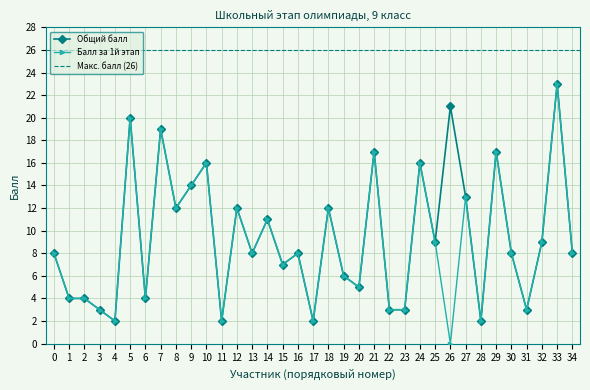

Is it true that Общий балл equals 12 at 18?

True